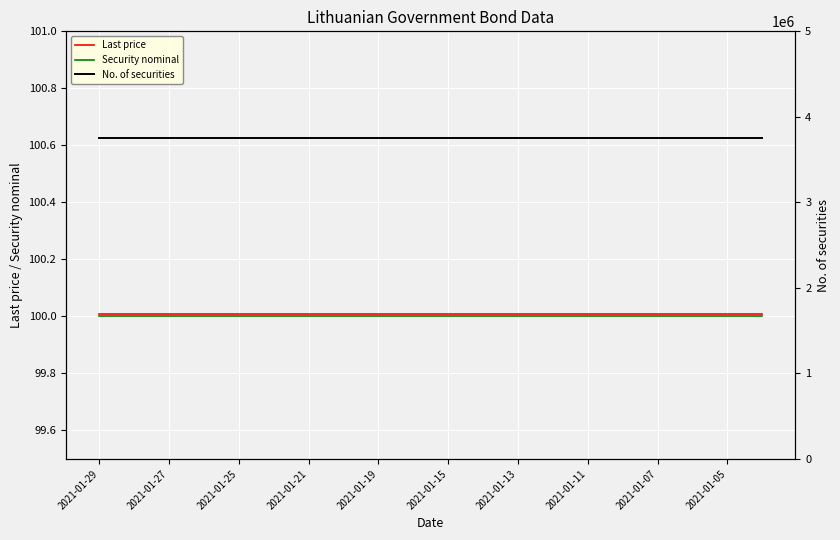

How many categories are shown in the chart?

20